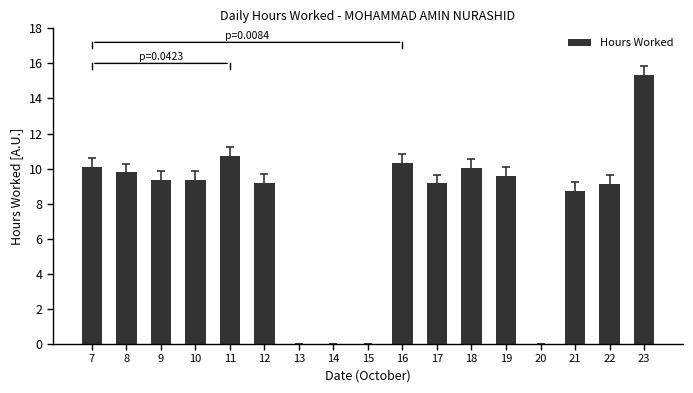

What is the maximum value shown in the chart?

15.4